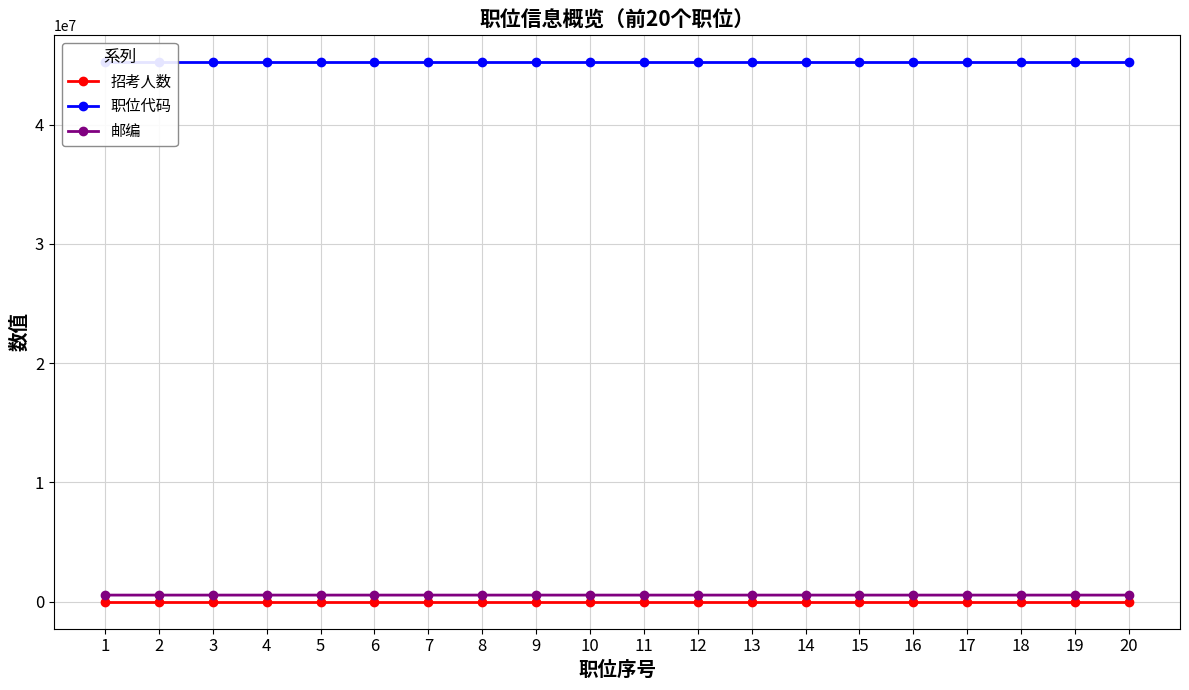

The 职位代码 series shows 79297286 at 4. True or false?

False